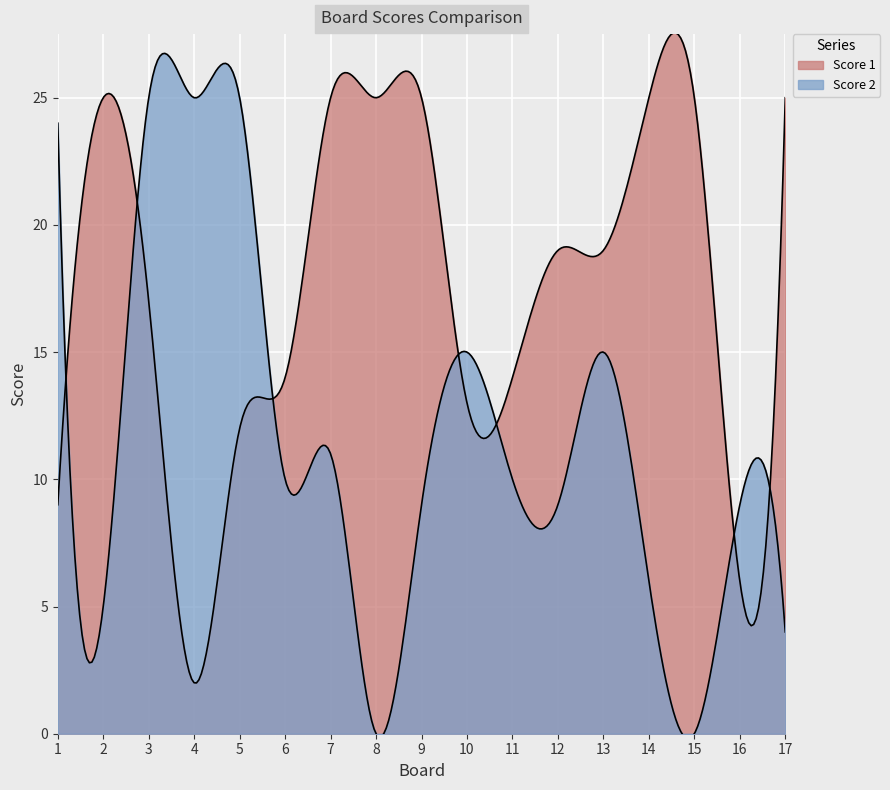

What is the value of the Score 1 point at the 16th from the left?

6